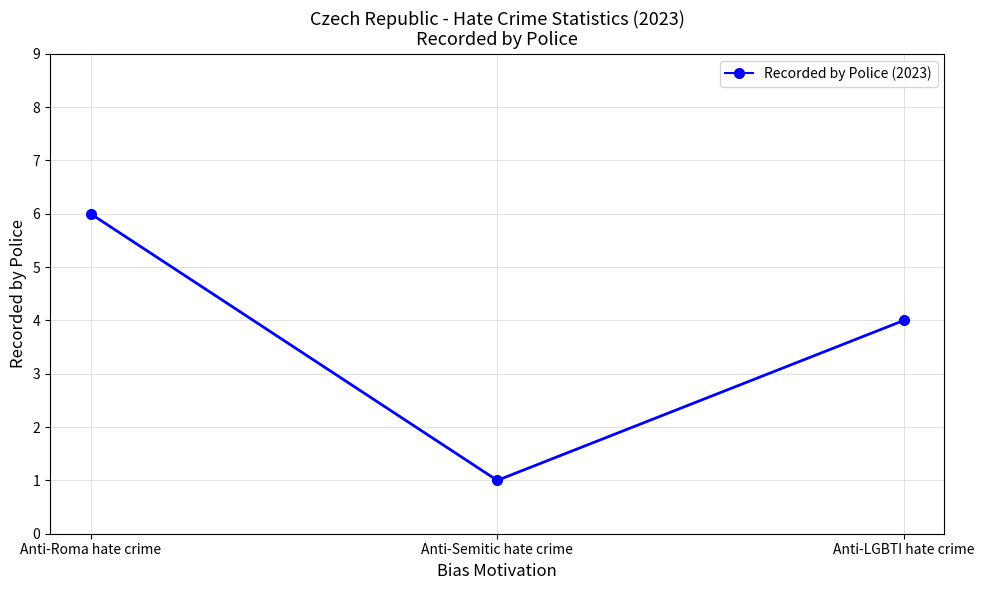

Reading left to right, extract all data points from this chart.

6	1	4